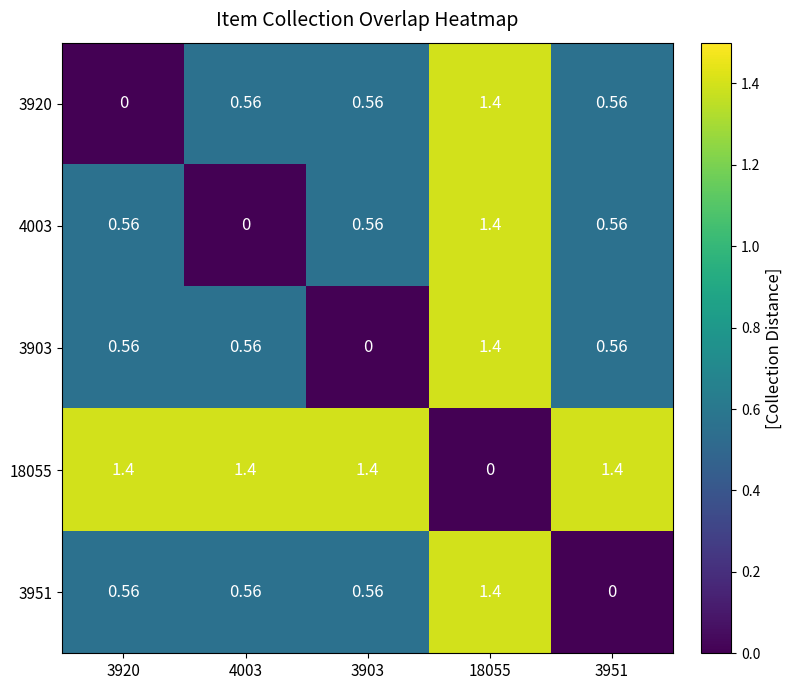

What is the total value across all series at 18055?

5.6